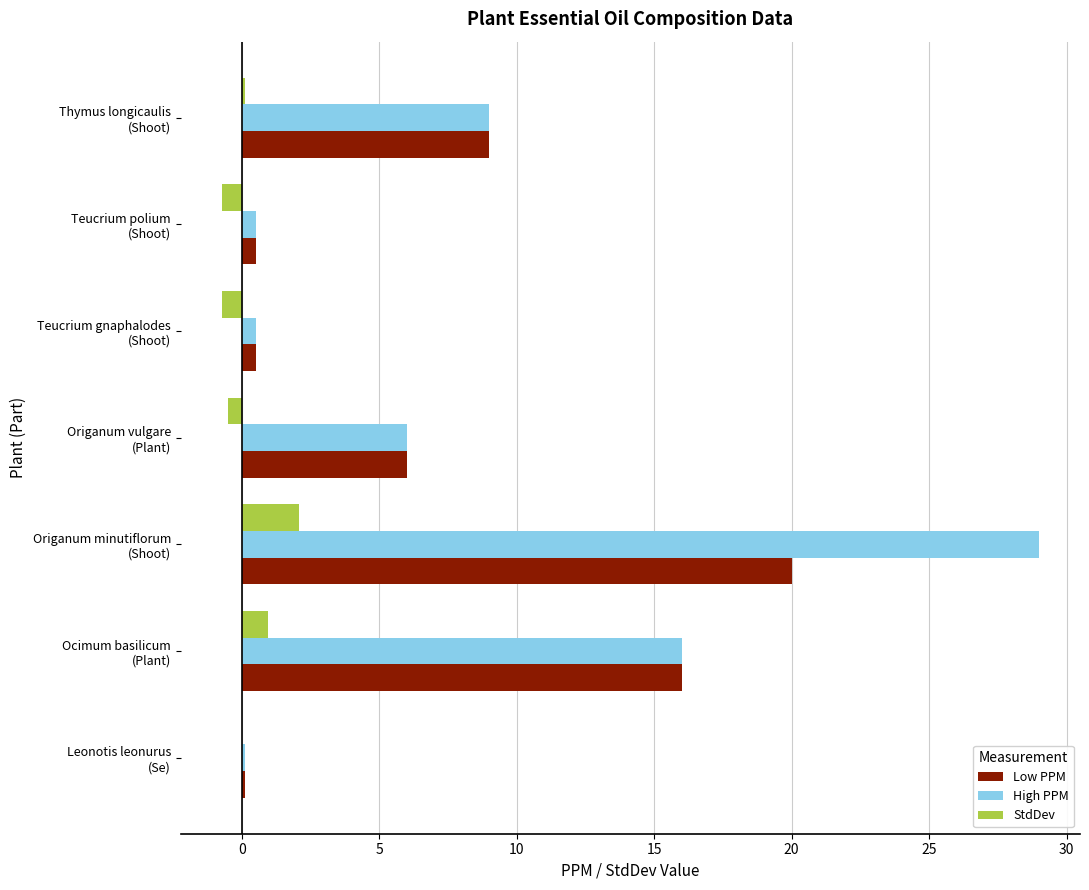

What is the highest value of the High PPM series?

29.0